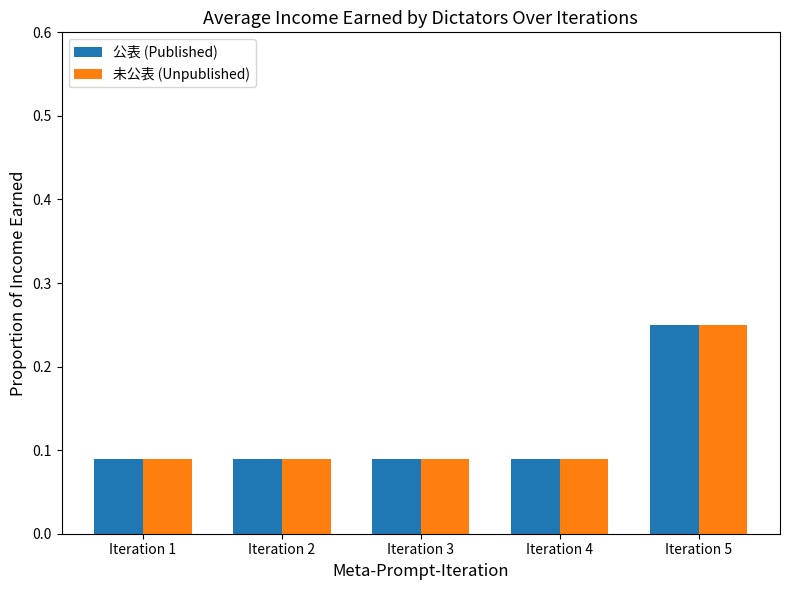

Does the chart contain any negative values?

No